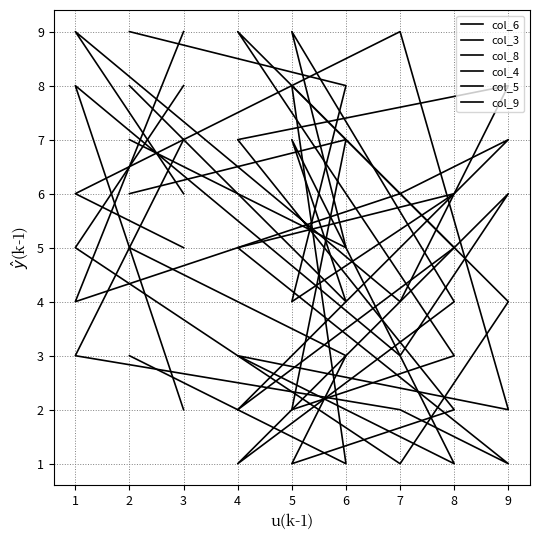

The value of col_4 at 3 is 6. True or false?

True